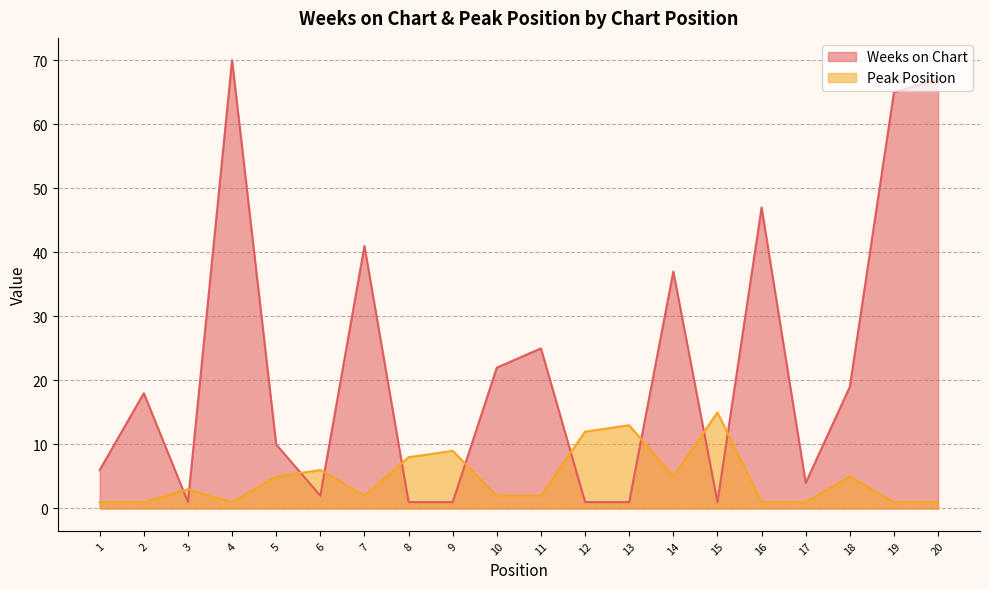

What is the maximum value for Peak Position?

15